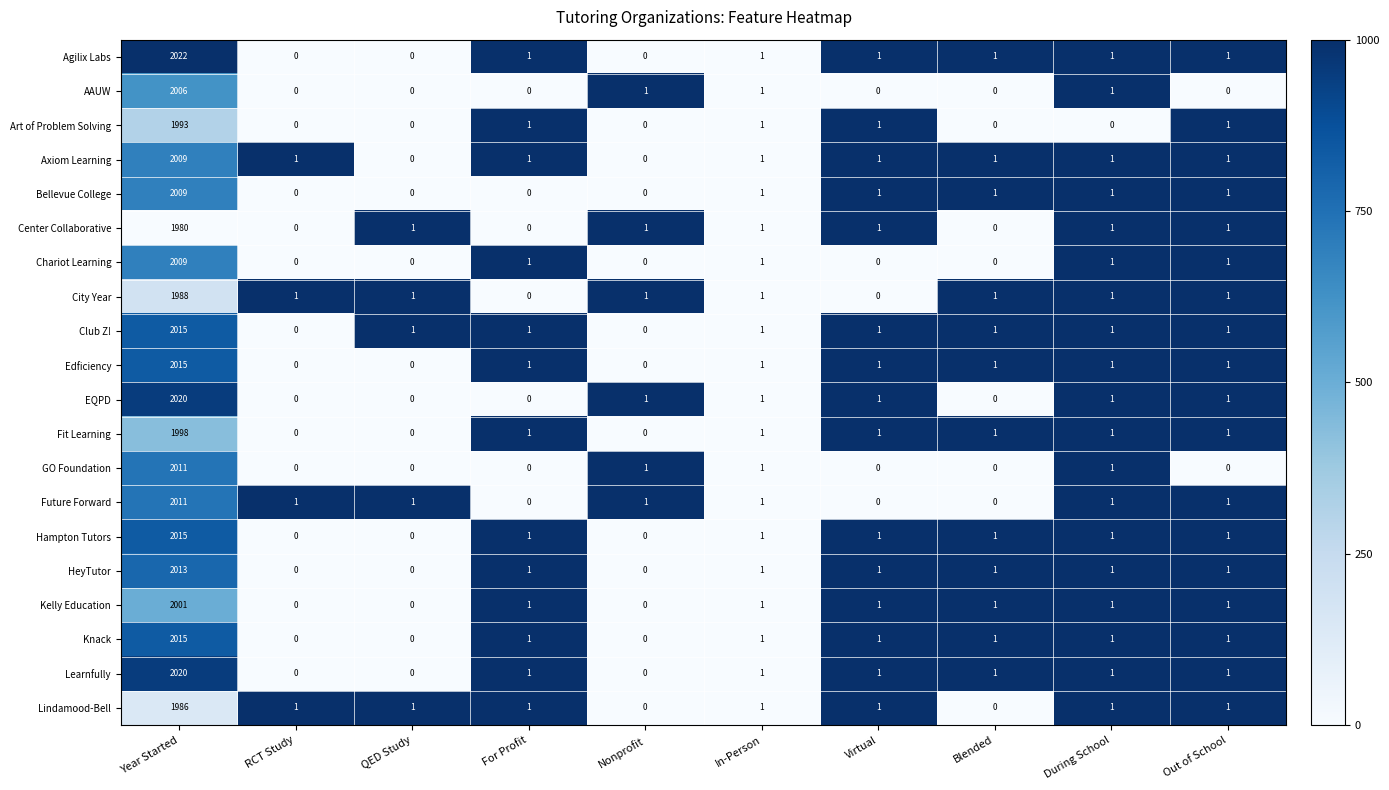

True or false: Knack has a value of 2 at In-Person.

False